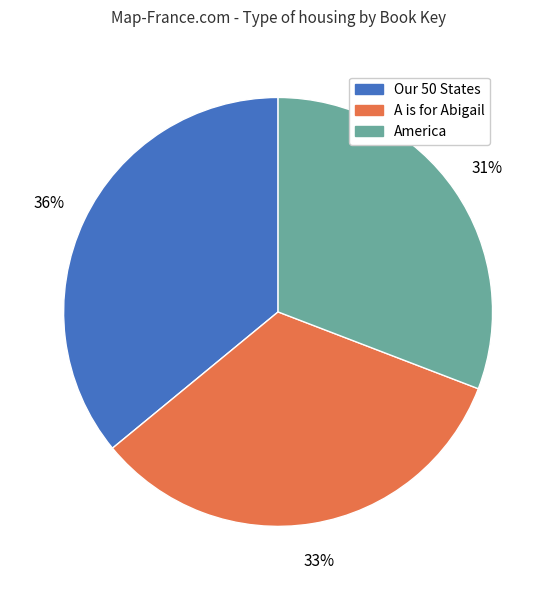

Count the number of slices in the pie.

3